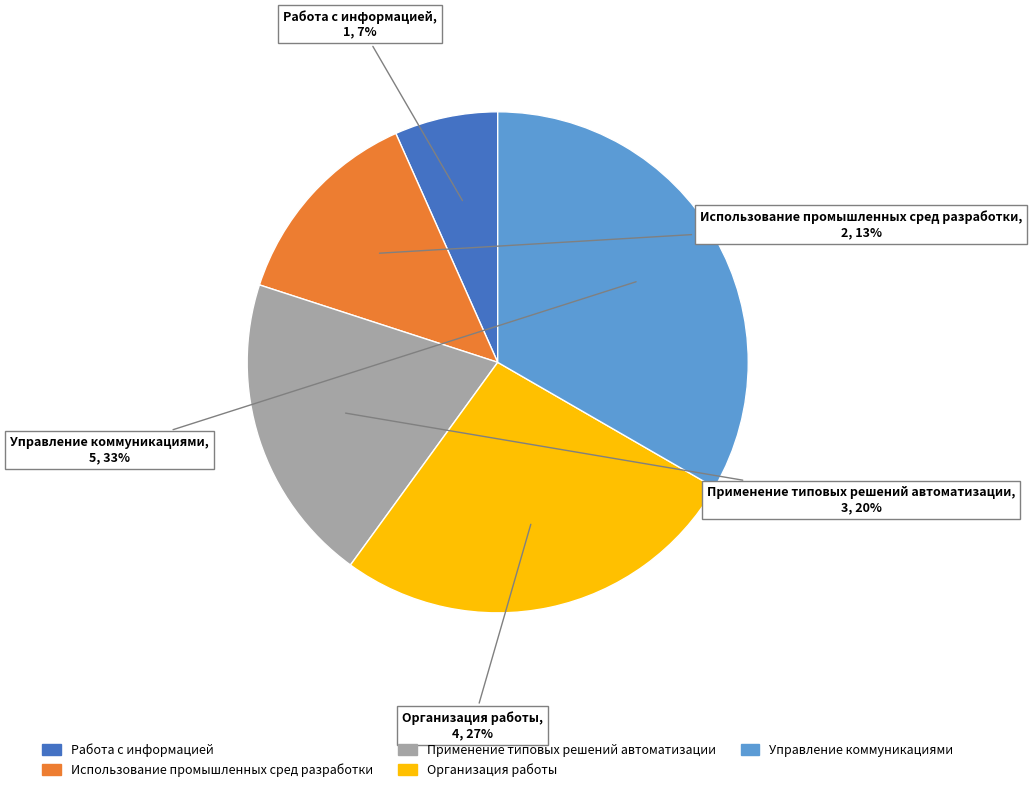

What percentage is the Организация работы slice, to the nearest percent?

27%